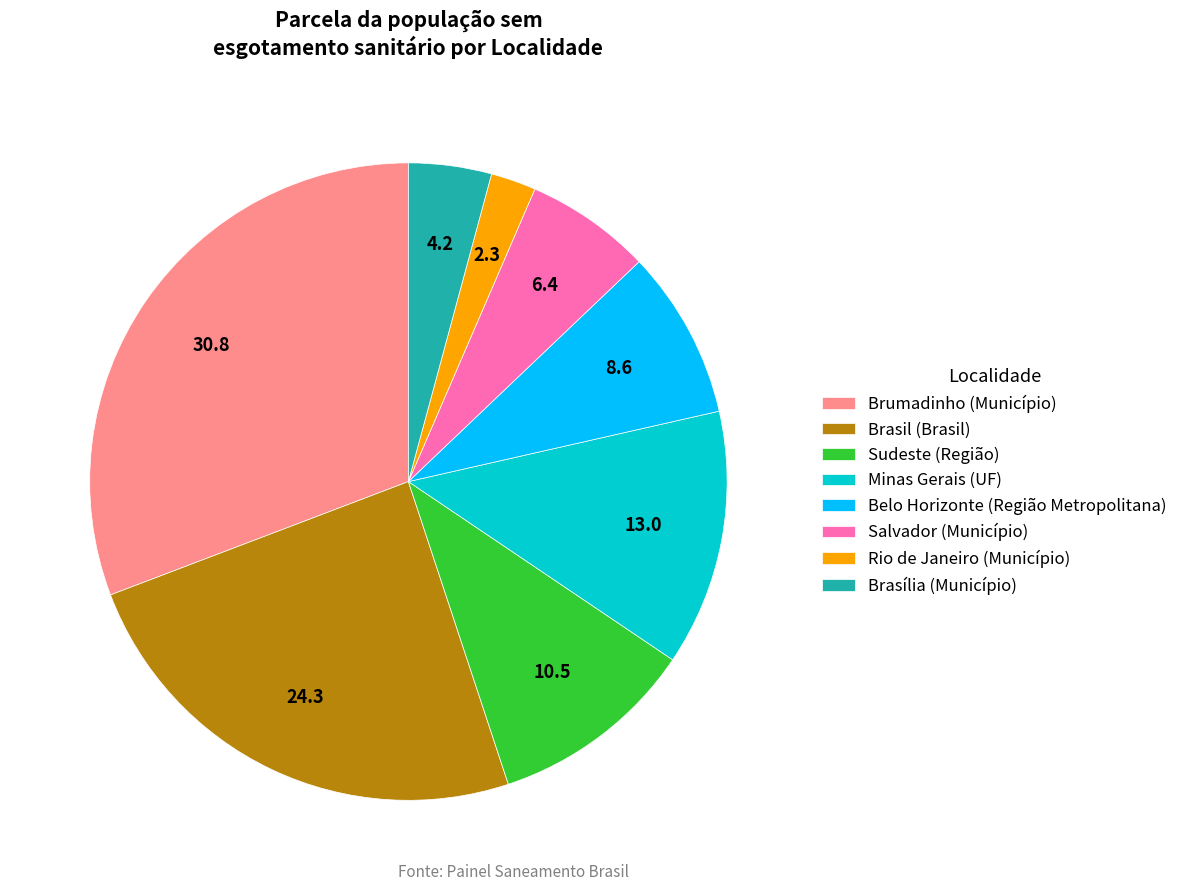

Which has a higher value, Sudeste (Região) or Minas Gerais (UF)?

Minas Gerais (UF)